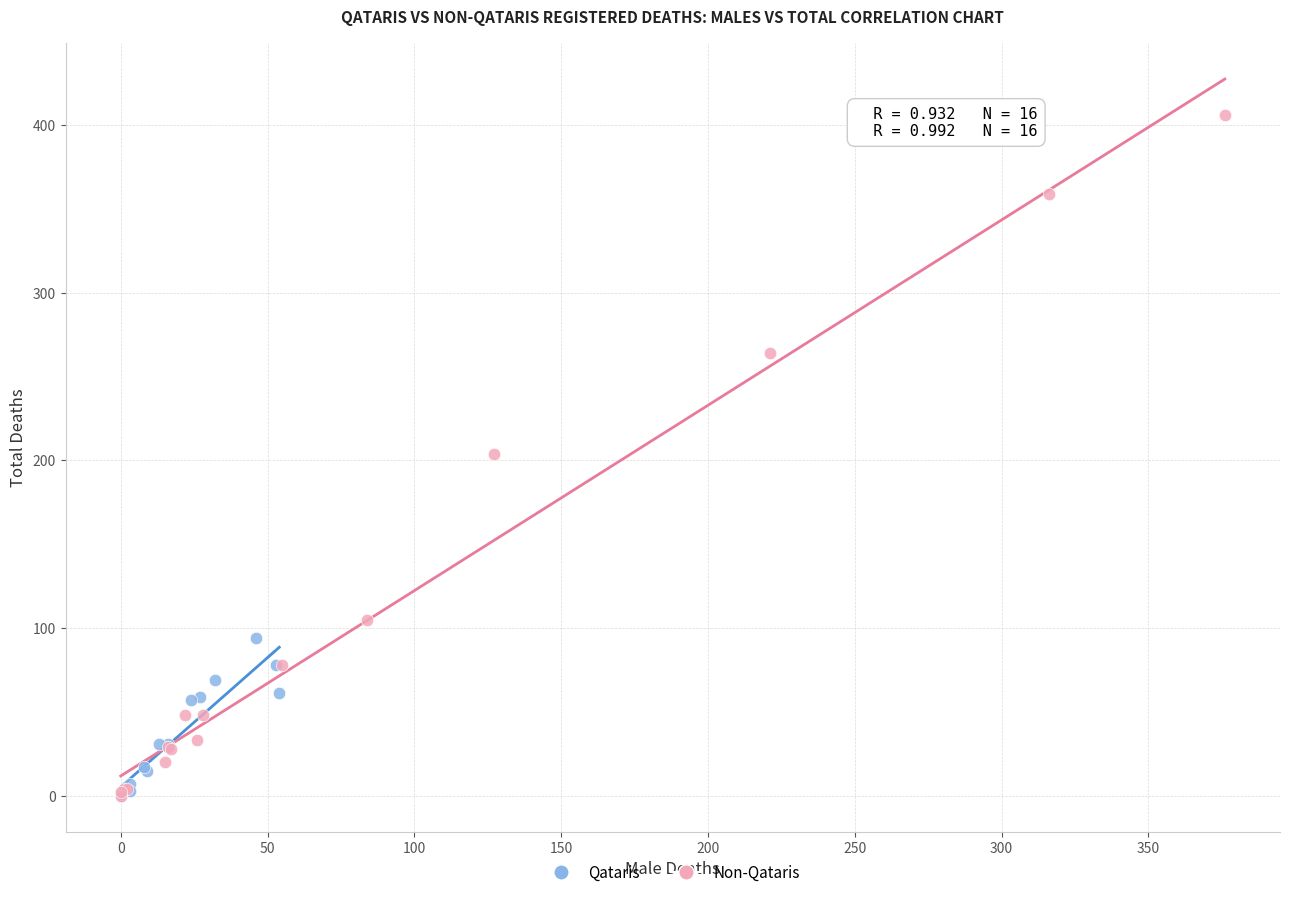

Which series reaches the maximum Y coordinate?

Non-Qataris